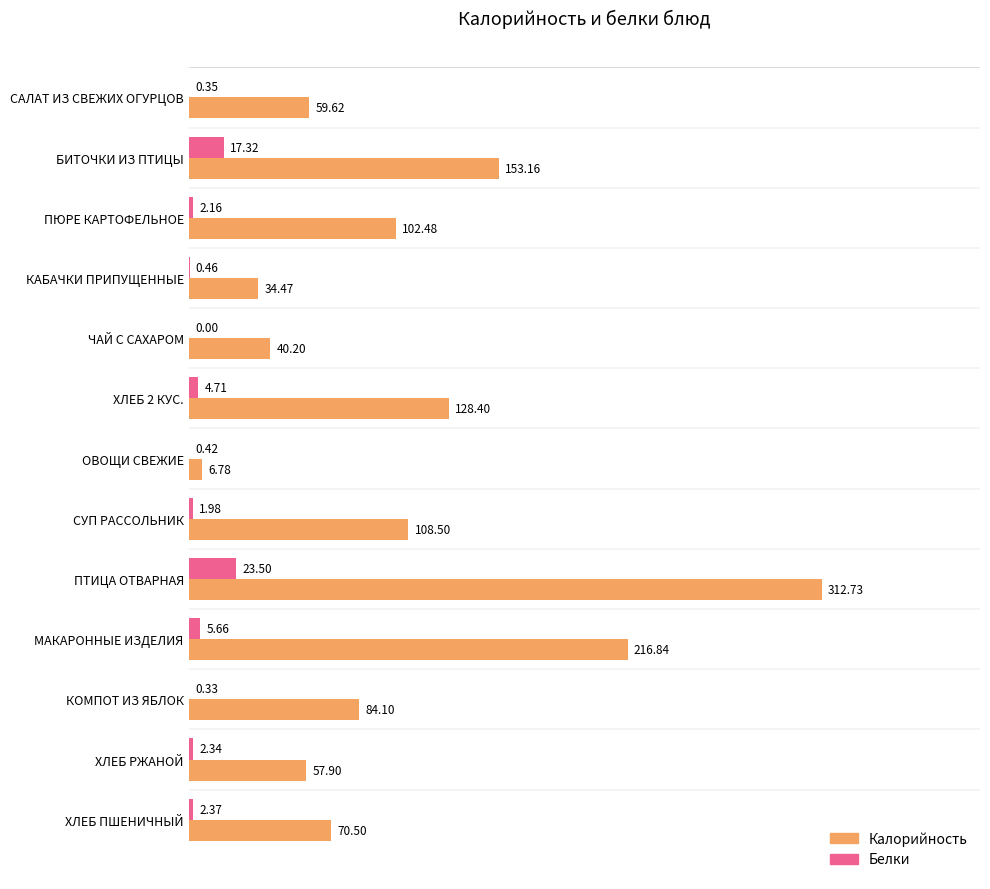

Where is Калорийность nearest to the value 159?

БИТОЧКИ ИЗ ПТИЦЫ